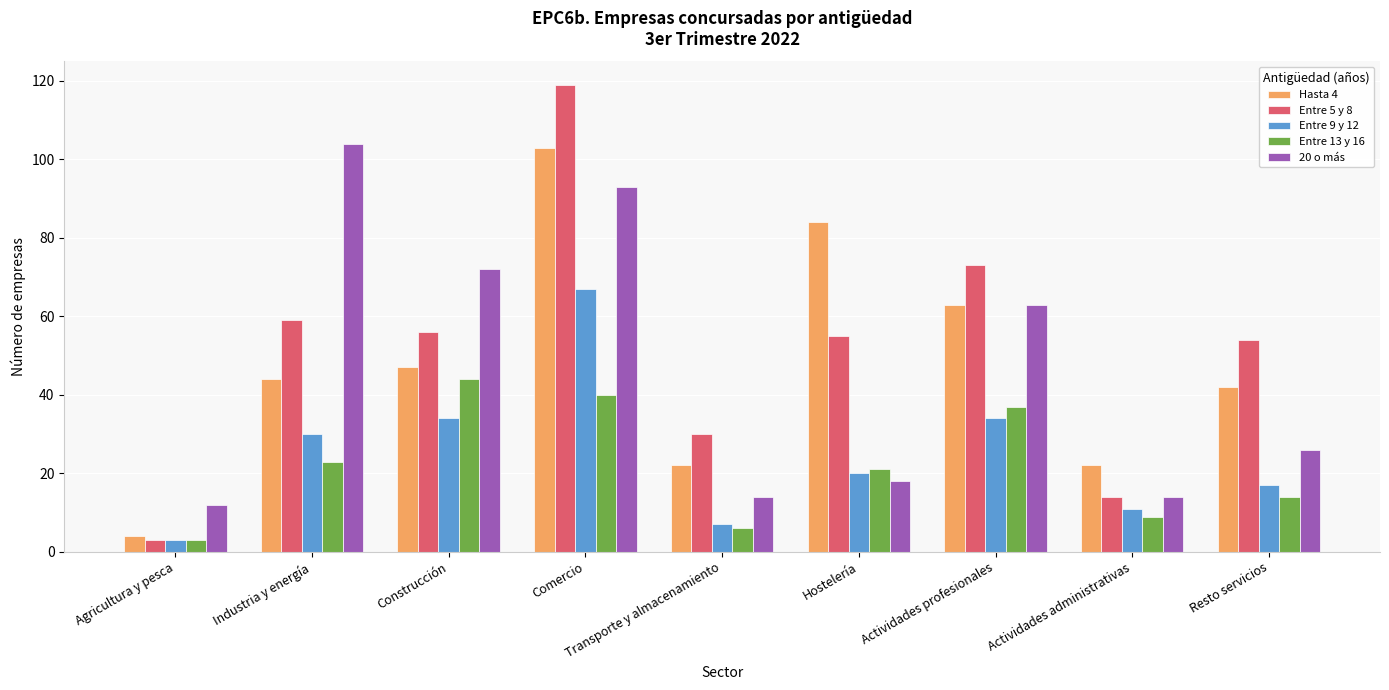

Which category has the highest value in the 20 o más series?

Industria y energía